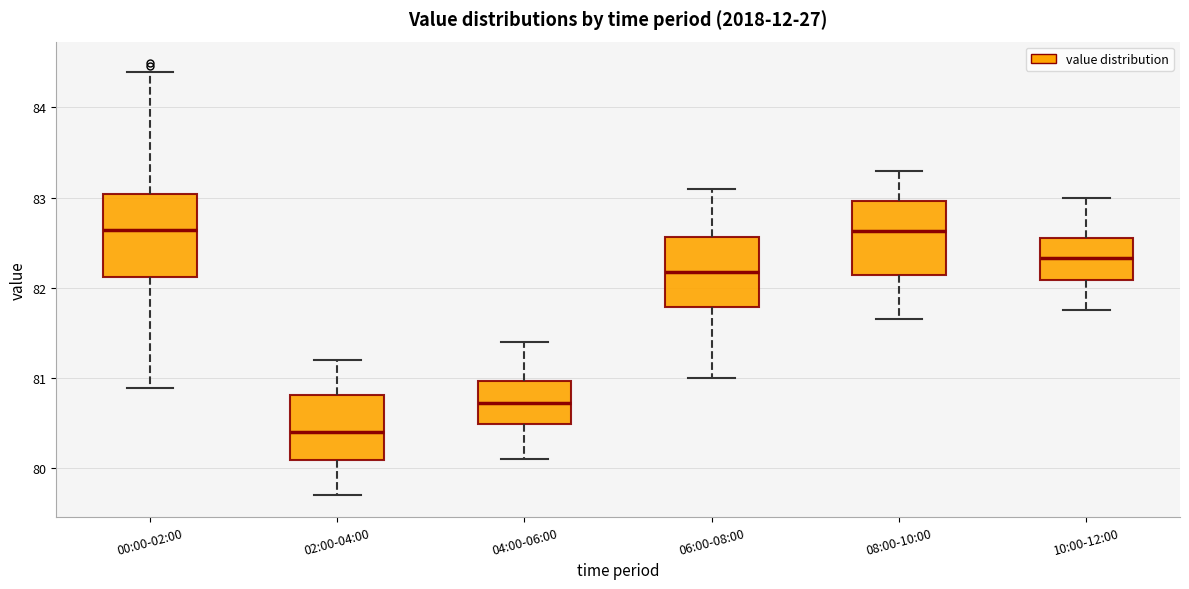

Reading left to right, transcribe this box plot: for each box, give where its median line is, the range the box spans, and where its two whiskers end, as read against the y-axis. The values are not printed on the chart, so give them approximately, as read against the axis.

00:00-02:00: median 82.6, box 82.1 to 83.0, whiskers 80.9 to 84.4
02:00-04:00: median 80.4, box 80.1 to 80.8, whiskers 79.7 to 81.2
04:00-06:00: median 80.7, box 80.5 to 81.0, whiskers 80.1 to 81.4
06:00-08:00: median 82.2, box 81.8 to 82.6, whiskers 81.0 to 83.1
08:00-10:00: median 82.6, box 82.1 to 83.0, whiskers 81.7 to 83.3
10:00-12:00: median 82.3, box 82.1 to 82.6, whiskers 81.8 to 83.0